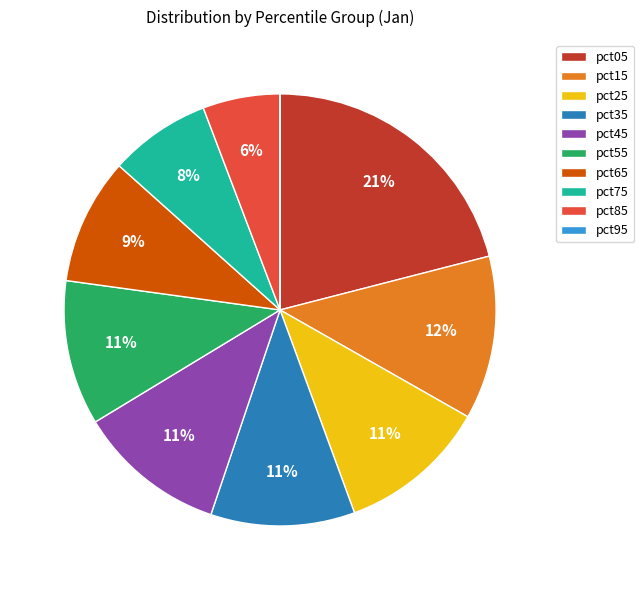

Which slice is the largest?

pct05